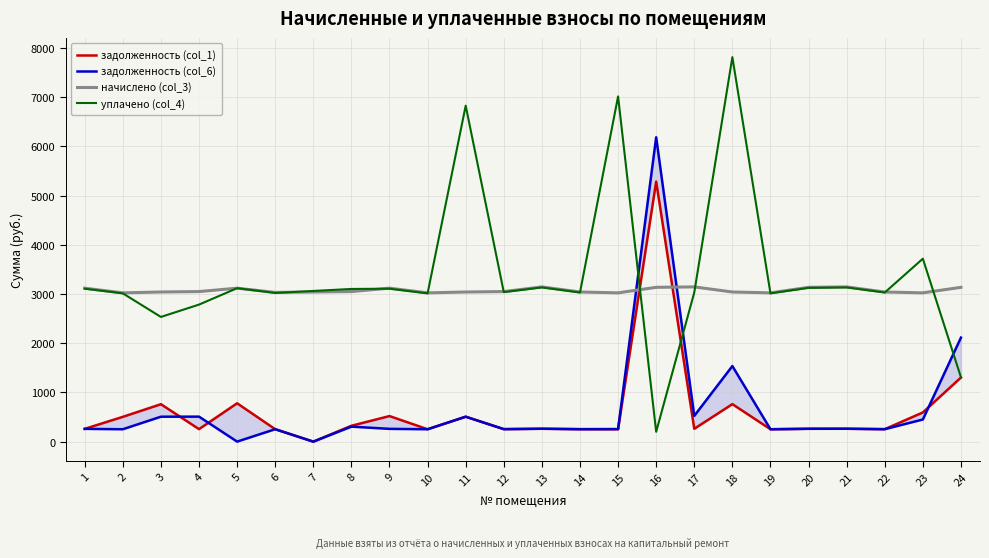

How many intersections are there between начислено (col_3) and задолженность (col_6)?

2